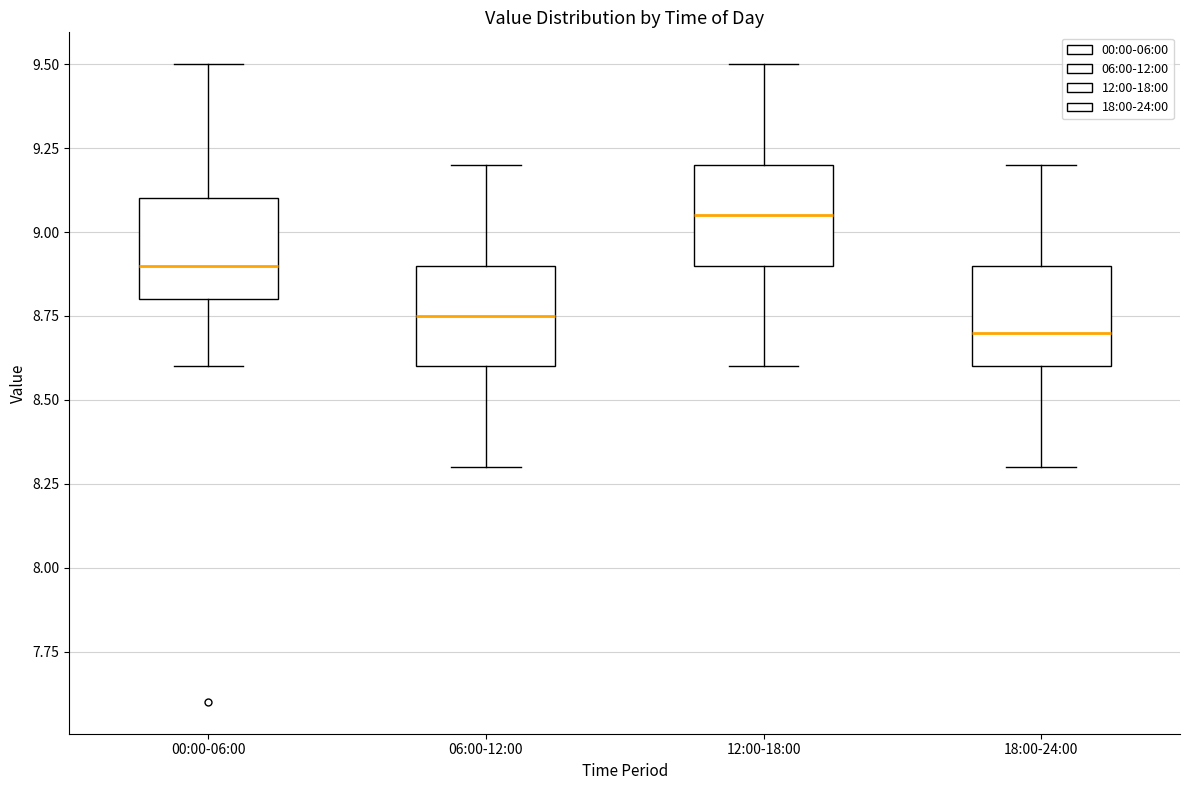

Reading left to right, read every box against the y-axis: the position of its median line, the range the box covers, and the ends of its whiskers. The values are not printed on the chart, so give them approximately, as read against the axis.

00:00-06:00: median 8.90, box 8.80 to 9.10, whiskers 8.60 to 9.50
06:00-12:00: median 8.75, box 8.60 to 8.90, whiskers 8.30 to 9.20
12:00-18:00: median 9.05, box 8.90 to 9.20, whiskers 8.60 to 9.50
18:00-24:00: median 8.70, box 8.60 to 8.90, whiskers 8.30 to 9.20